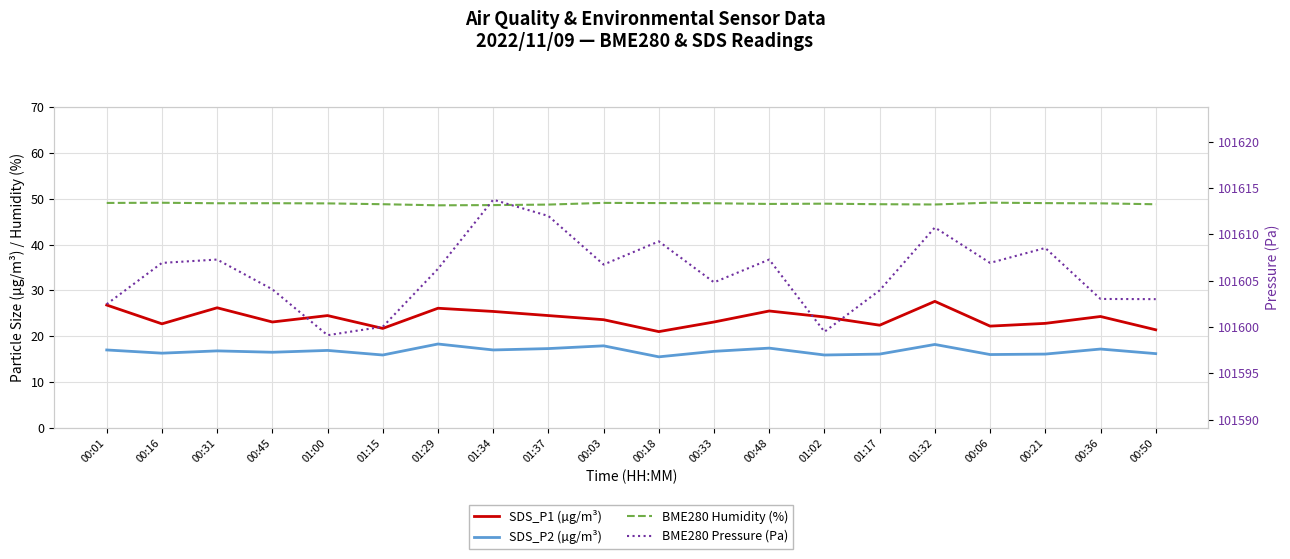

Between 00:01 and 00:36, which series saw the biggest shift?

SDS_P1 (µg/m³)